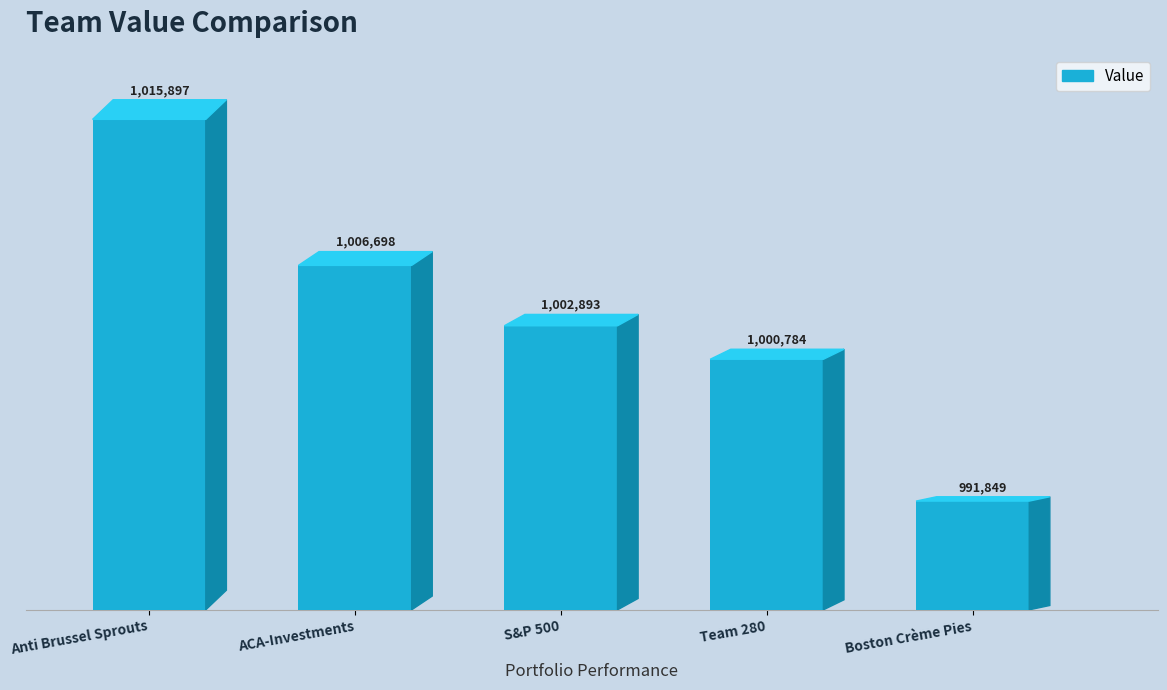

What is the sum of all values?

5018121.3